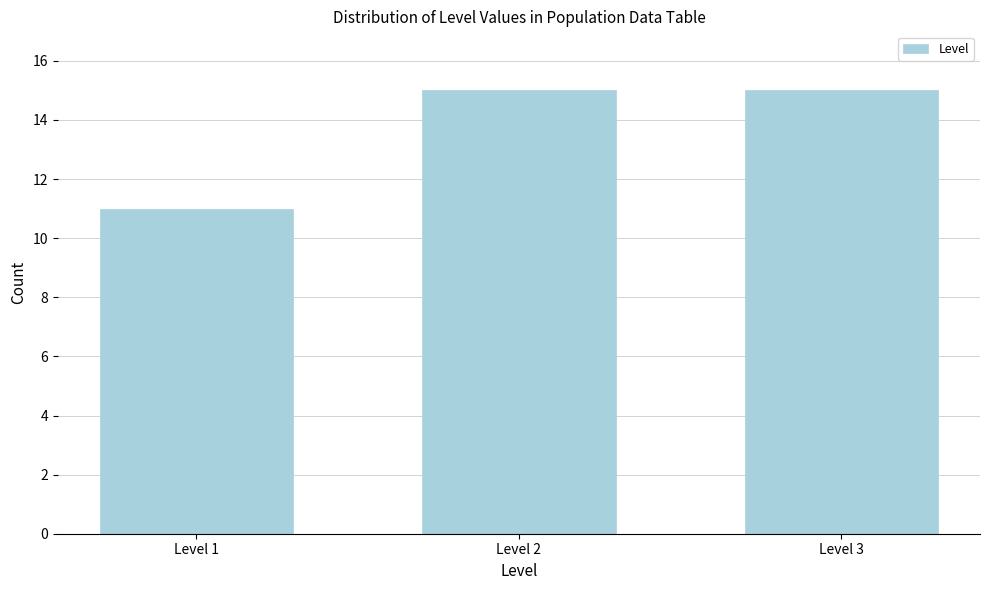

Reading right to left, what are all the values shown in this chart?

Level 3=15	Level 2=15	Level 1=11